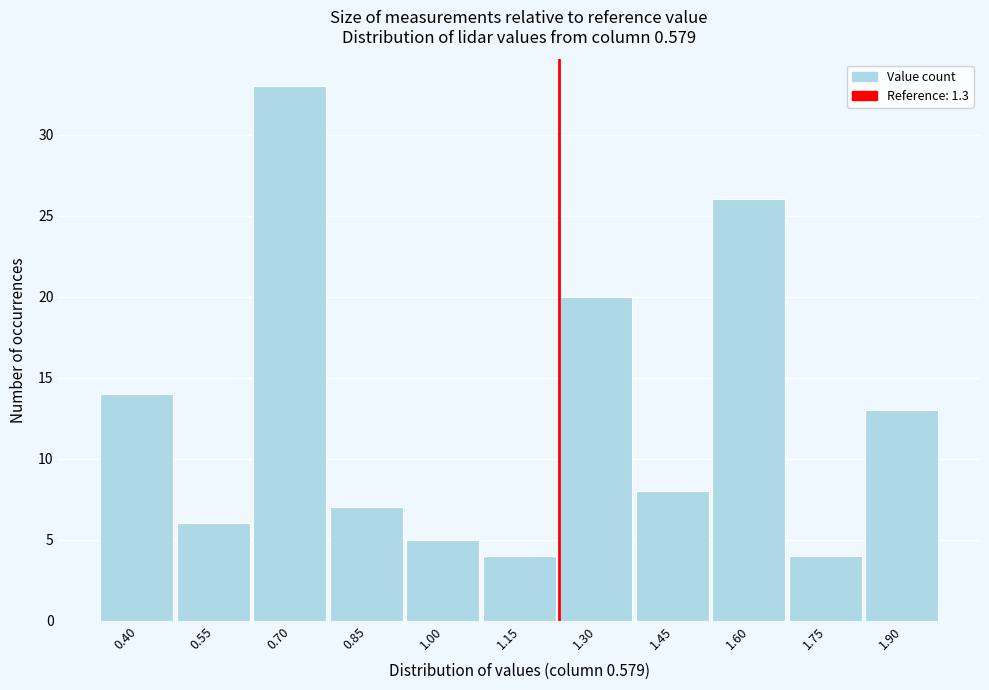

Reading left to right, transcribe all the data shown in this chart.

0.40=14	0.55=6	0.70=33	0.85=7	1.00=5	1.15=4	1.30=20	1.45=8	1.60=26	1.75=4	1.90=13